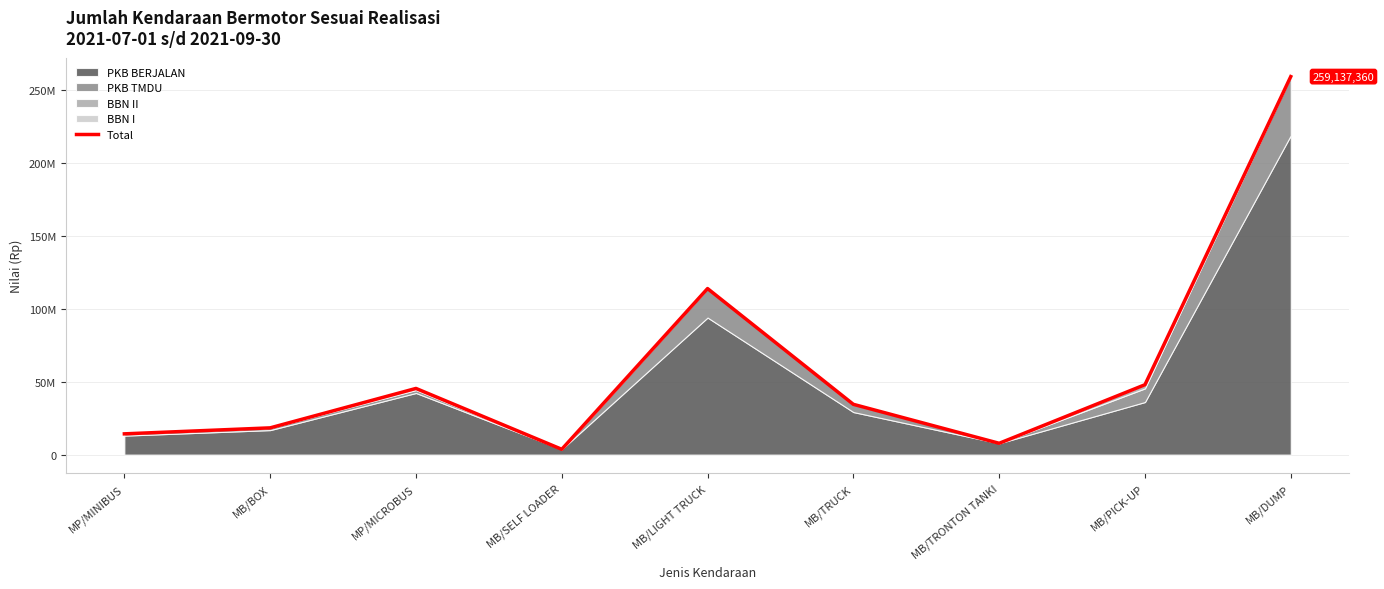

List the labels in order of value, smallest first.

MB/SELF LOADER, MB/TRONTON TANKI, MP/MINIBUS, MB/BOX, MB/TRUCK, MP/MICROBUS, MB/PICK-UP, MB/LIGHT TRUCK, MB/DUMP